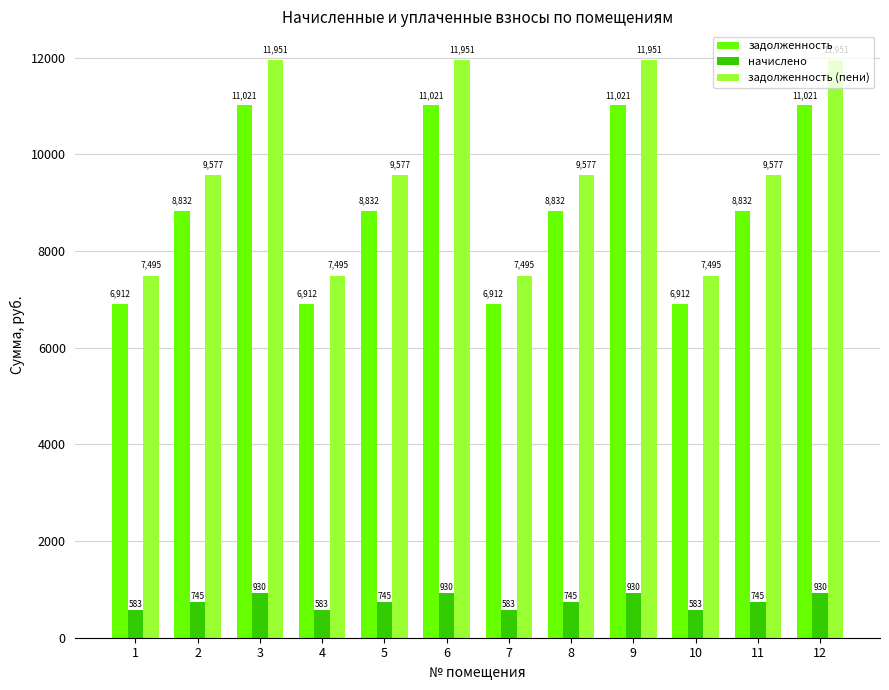

Which series has the widest spread of values?

задолженность (пени)